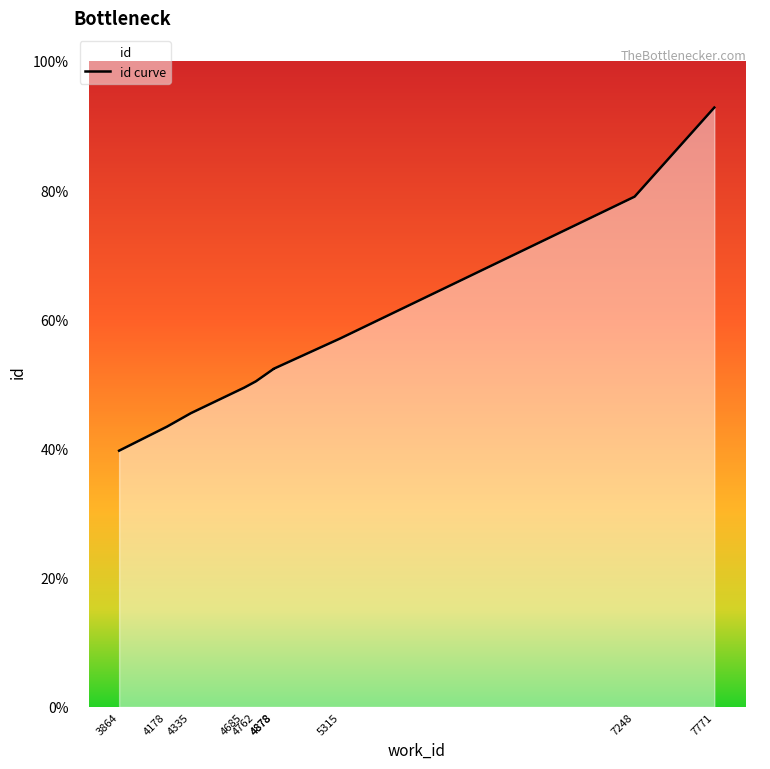

Where is the data nearest to the value 16556?

5315